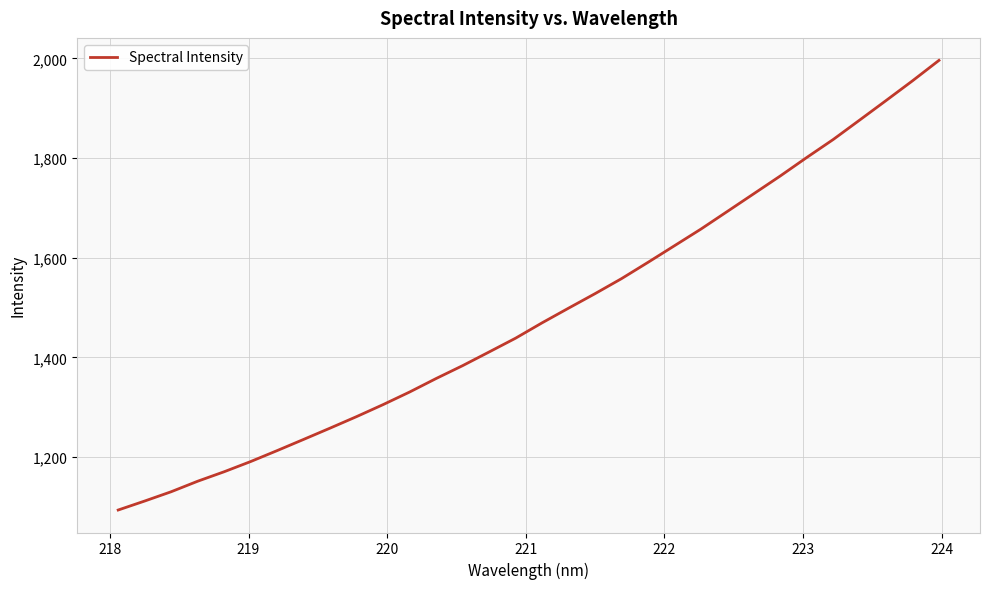

What is the difference between the maximum and minimum values?

902.1